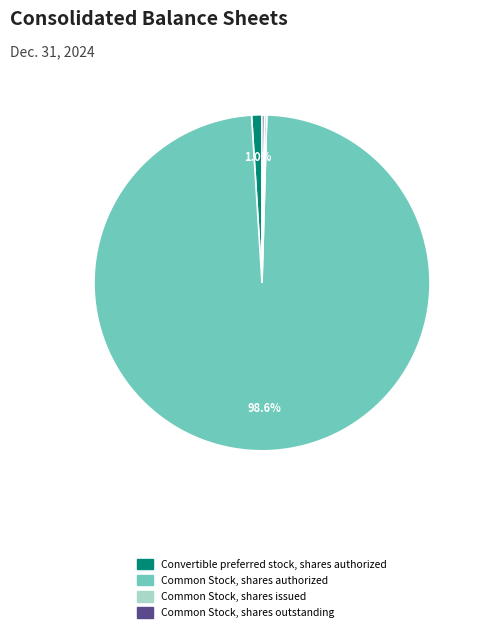

Which category has the biggest portion of the pie?

Common Stock, shares authorized